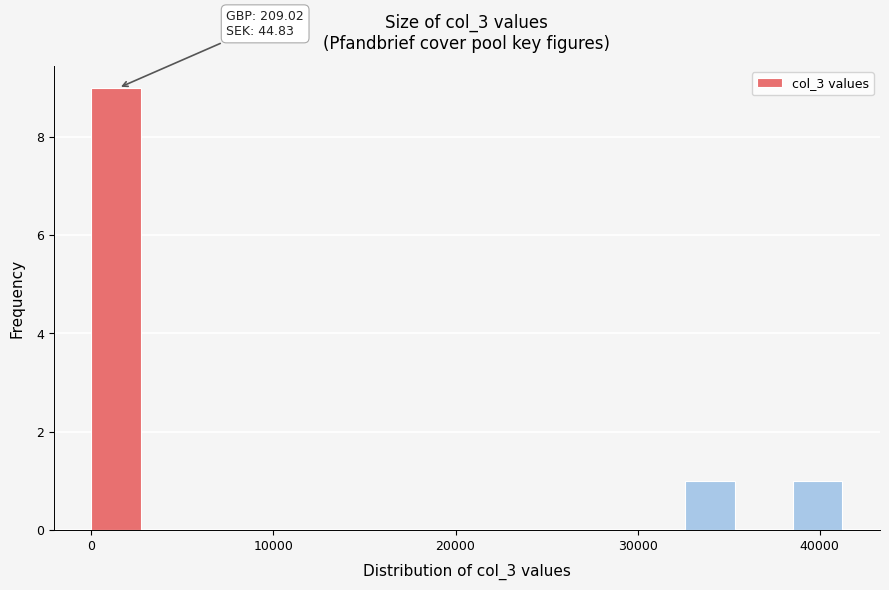

Around what value on the x-axis is the tallest bar? Give the approximate position of its centre, as read against the axis.

1000